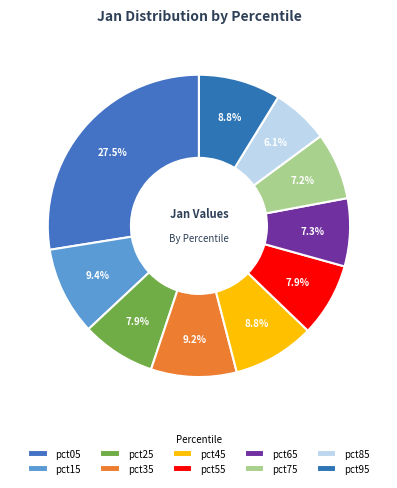

What percentage do pct35 and pct65 together represent?

16.4%